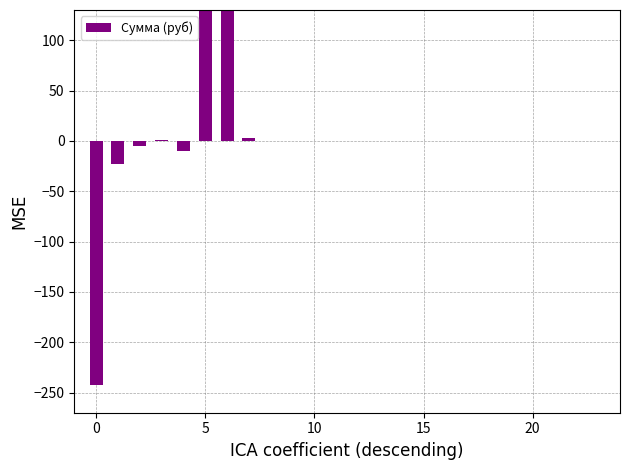

How many bars are there in total?

24